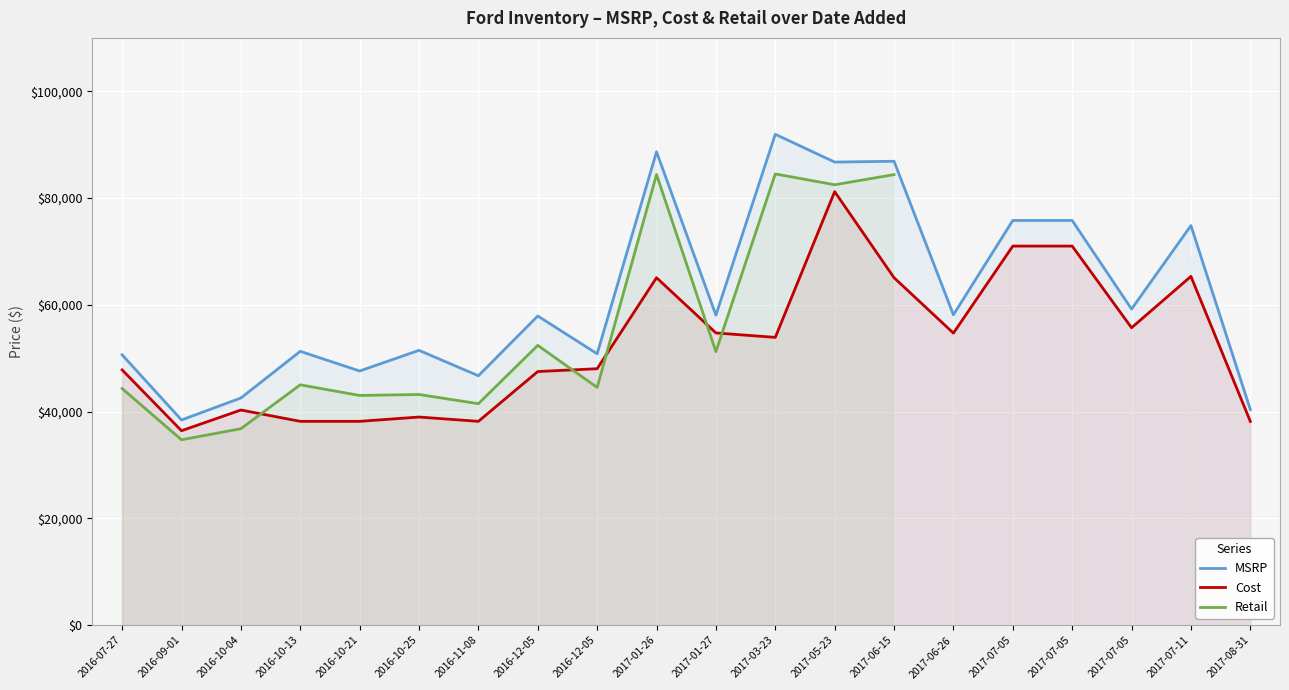

What value does the Retail series have at 2016-11-08?

41487.0